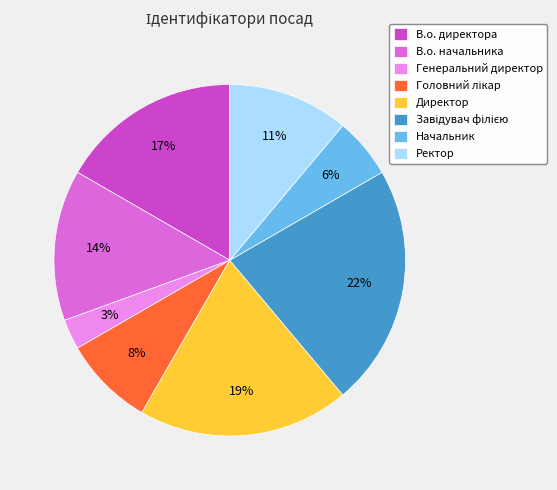

Combined, do Ректор and Начальник account for over 50%?

No